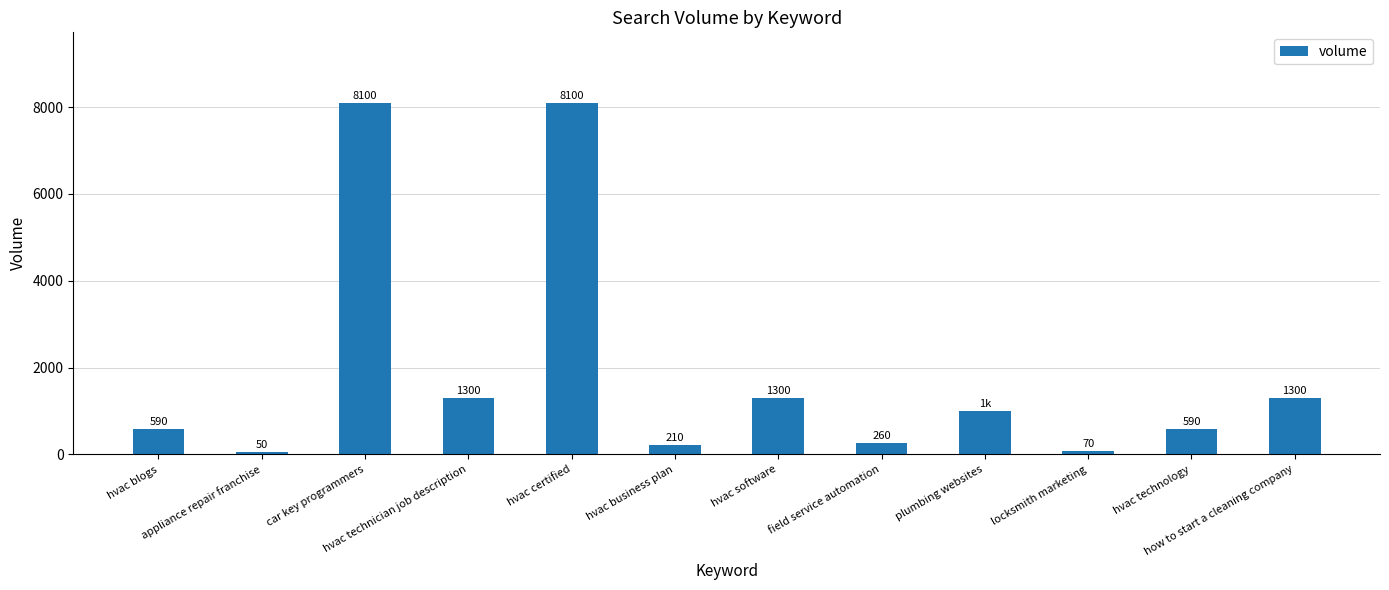

What is the difference between the maximum and minimum values?

8050